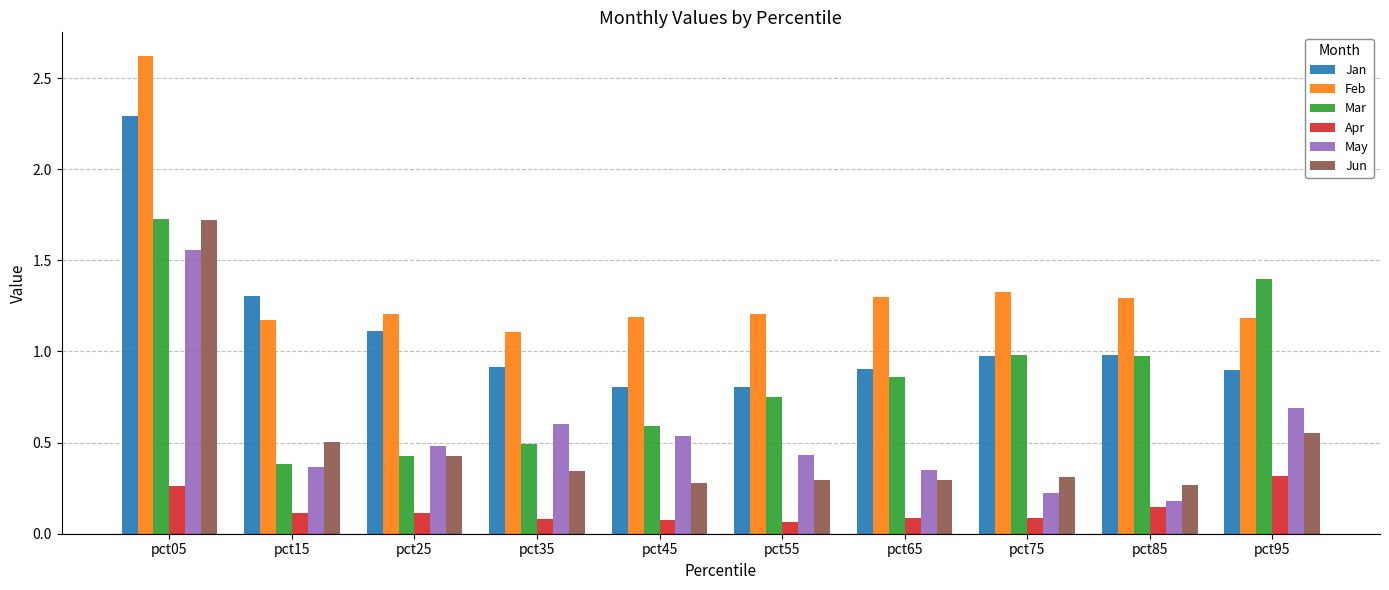

At how many categories does at least one series exceed 0?

10